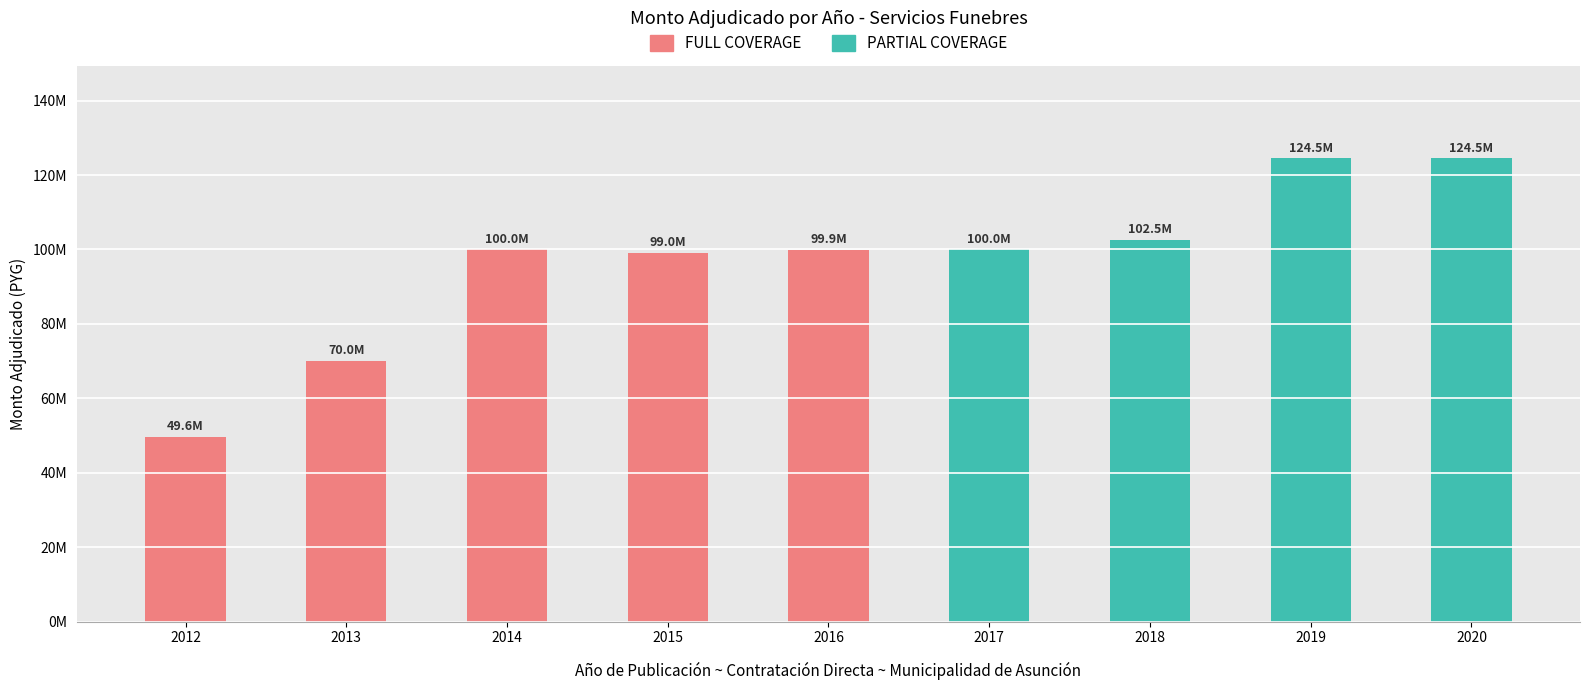

List the labels in order of value, largest first.

2019, 2020, 2018, 2014, 2017, 2016, 2015, 2013, 2012